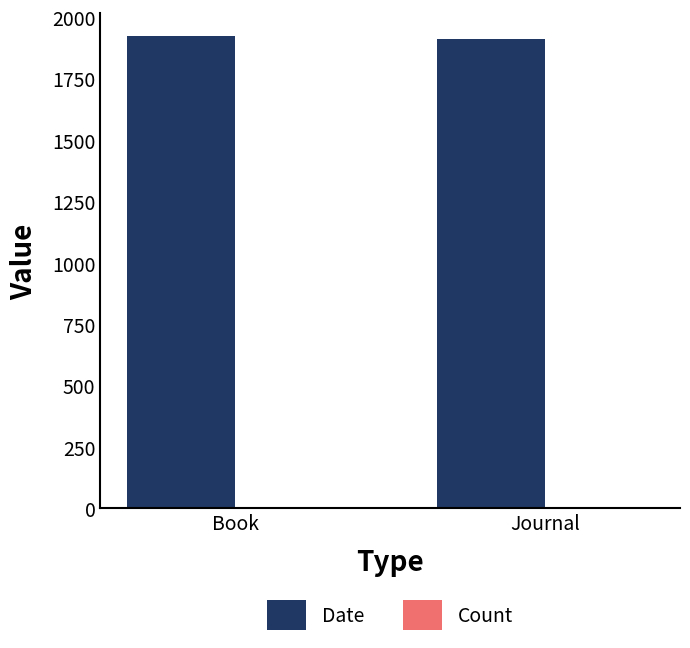

What is the spread (max minus min) of values at Journal?

1909